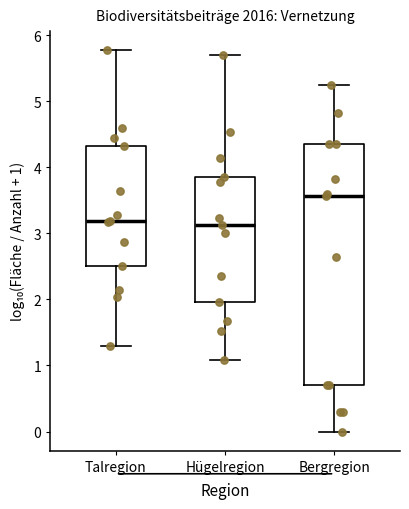

Reading left to right, transcribe this box plot: for each box, give where its median line is, the range the box spans, and where its two whiskers end, as read against the y-axis. The values are not printed on the chart, so give them approximately, as read against the axis.

Talregion: median 3.2, box 2.5 to 4.3, whiskers 1.3 to 5.8
Hügelregion: median 3.1, box 2.0 to 3.9, whiskers 1.1 to 5.7
Bergregion: median 3.6, box 0.7 to 4.4, whiskers 0.0 to 5.2